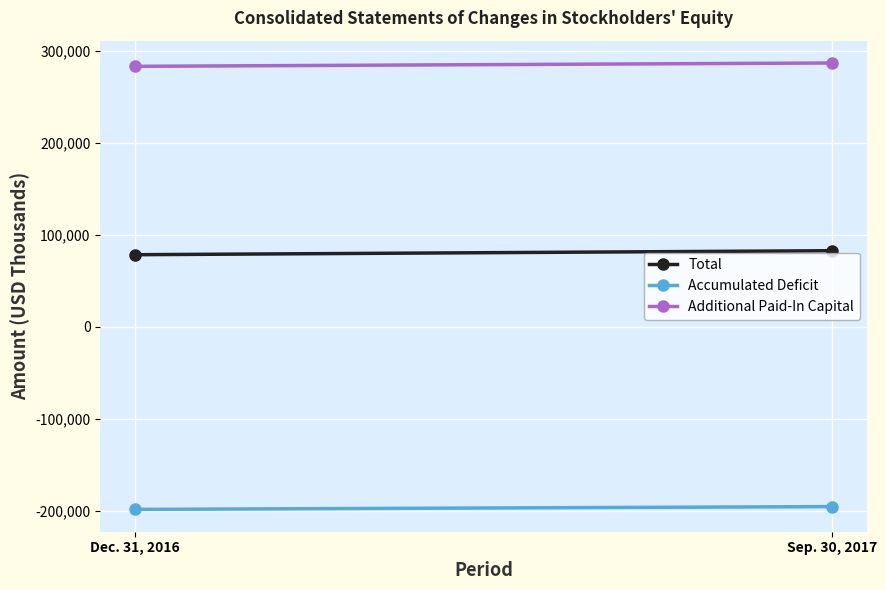

Which series has the widest spread of values?

Total